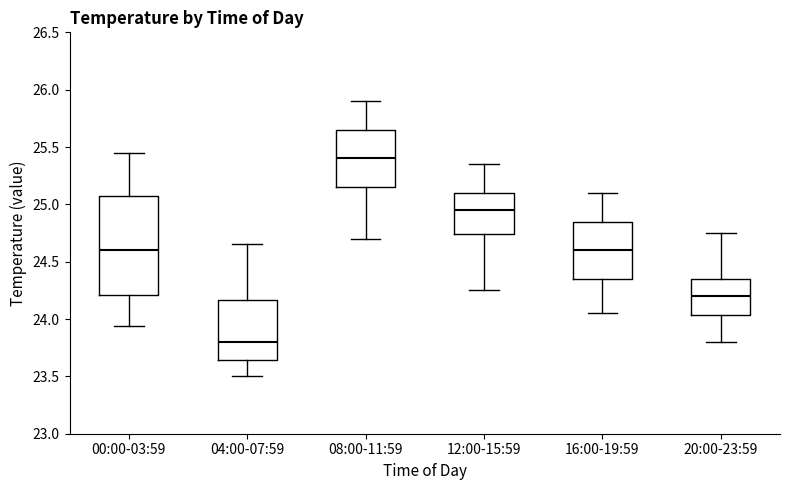

Reading left to right, transcribe this box plot: for each box, give where its median line is, the range the box spans, and where its two whiskers end, as read against the y-axis. The values are not printed on the chart, so give them approximately, as read against the axis.

00:00-03:59: median 24.60, box 24.20 to 25.05, whiskers 23.95 to 25.45
04:00-07:59: median 23.80, box 23.65 to 24.15, whiskers 23.50 to 24.65
08:00-11:59: median 25.40, box 25.15 to 25.65, whiskers 24.70 to 25.90
12:00-15:59: median 24.95, box 24.75 to 25.10, whiskers 24.25 to 25.35
16:00-19:59: median 24.60, box 24.35 to 24.85, whiskers 24.05 to 25.10
20:00-23:59: median 24.20, box 24.05 to 24.35, whiskers 23.80 to 24.75